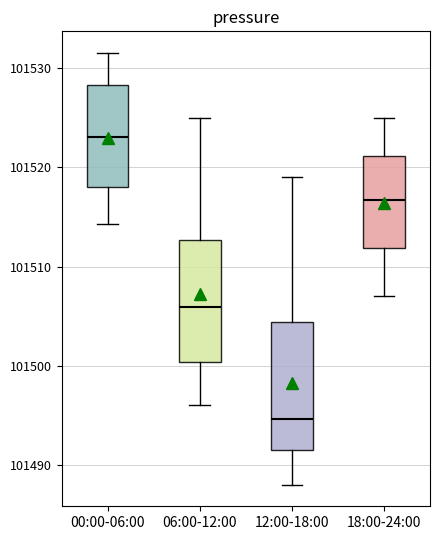

Reading left to right, read every box against the y-axis: the position of its median line, the range the box covers, and the ends of its whiskers. The values are not printed on the chart, so give them approximately, as read against the axis.

00:00-06:00: median 101523, box 101518 to 101528, whiskers 101514 to 101532
06:00-12:00: median 101506, box 101500 to 101513, whiskers 101496 to 101525
12:00-18:00: median 101495, box 101492 to 101504, whiskers 101488 to 101519
18:00-24:00: median 101517, box 101512 to 101521, whiskers 101507 to 101525